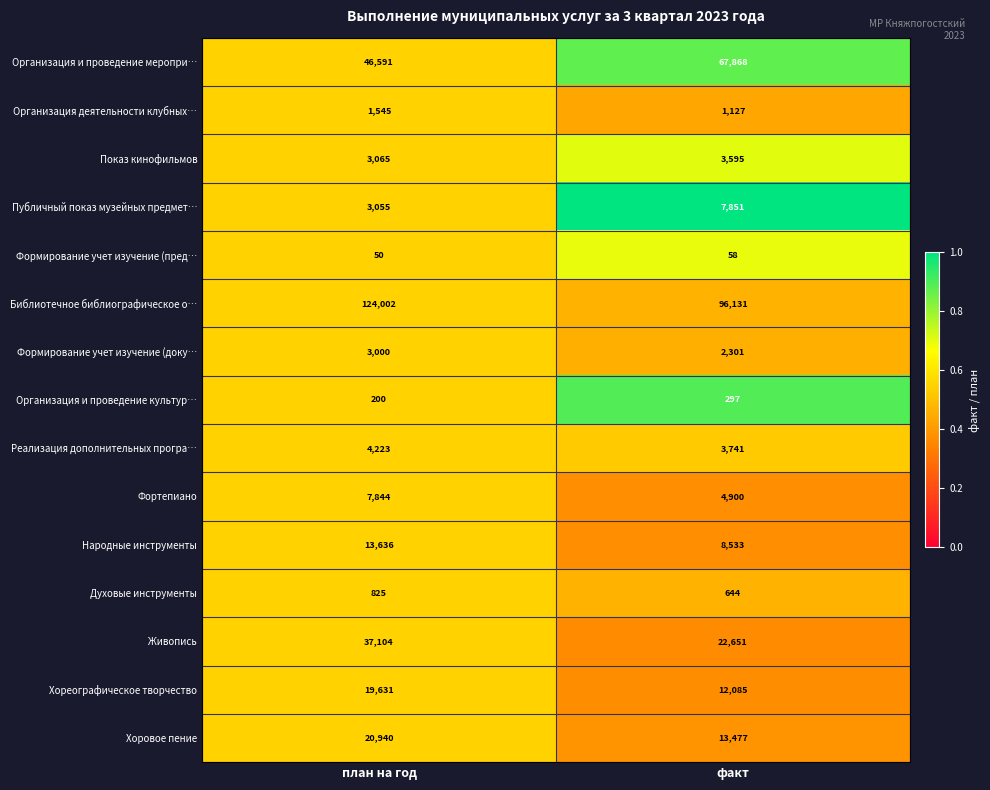

The value of Реализация дополнительных програ… at план на год is 7116. True or false?

False